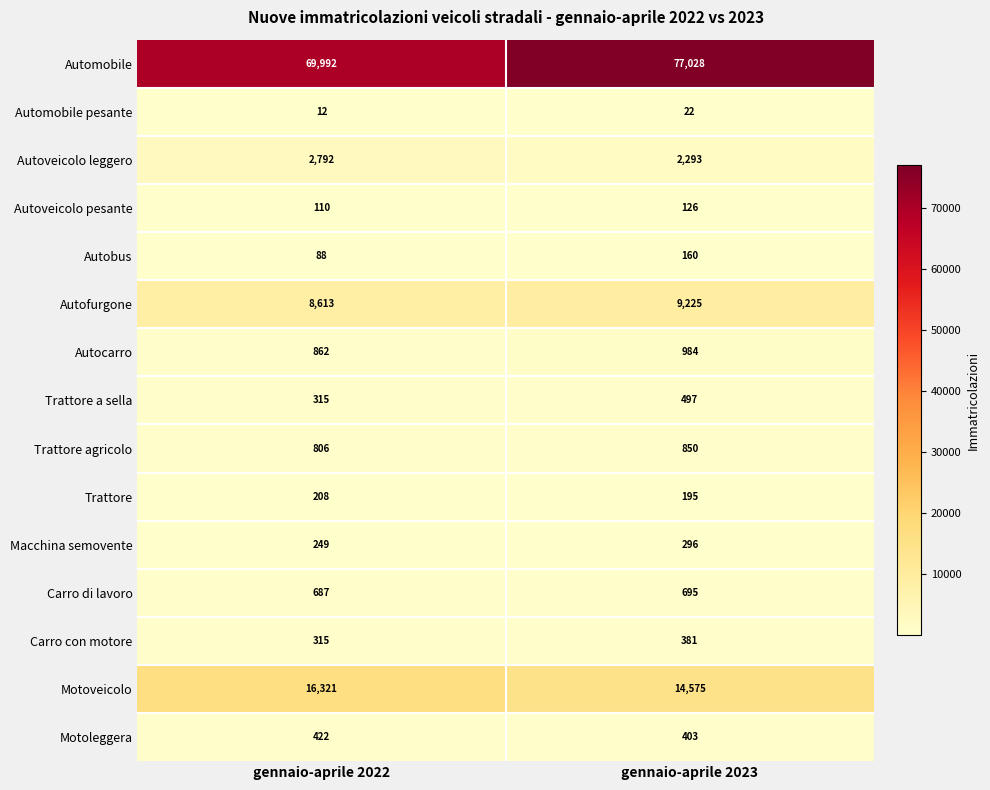

What is the sum of the Trattore a sella values at gennaio-aprile 2022 and gennaio-aprile 2023?

812